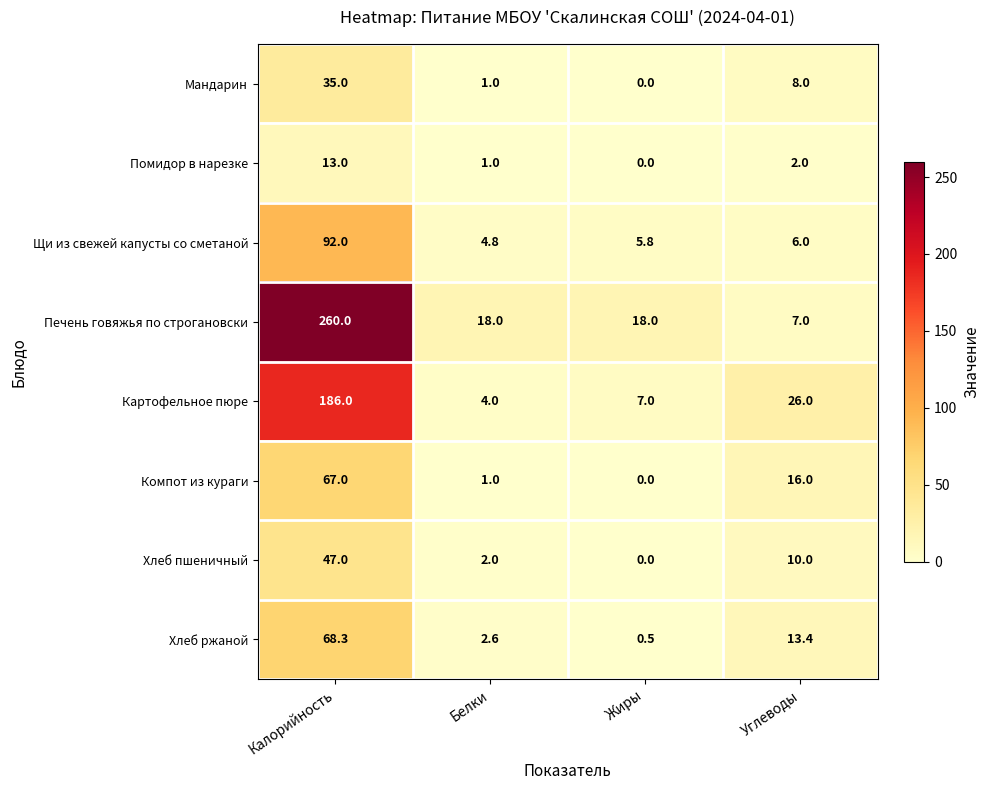

What is the average value of the Хлеб ржаной series?

21.2